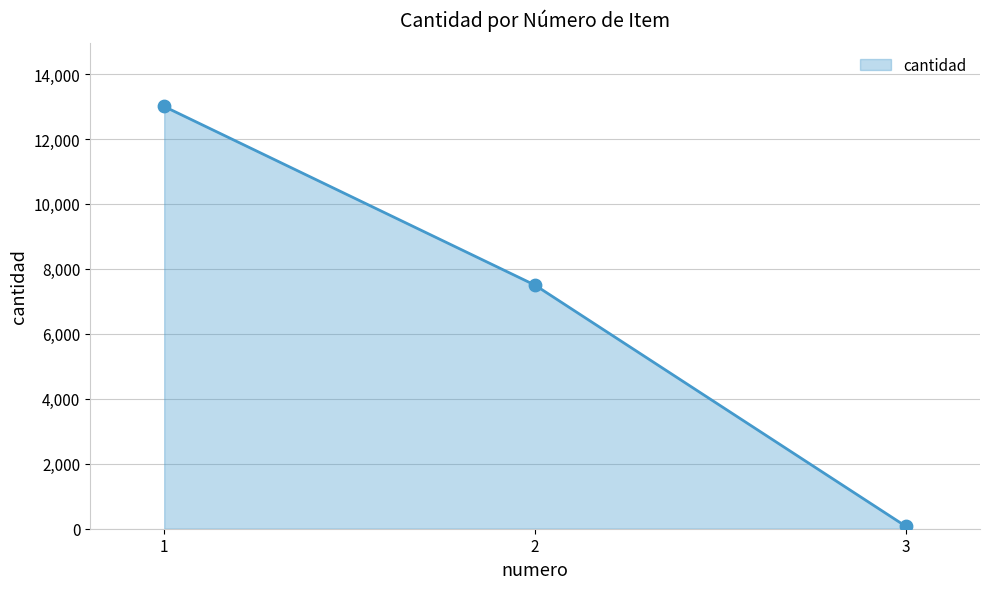

Approximately how many times larger is the value at 1 compared to 3?

175.7